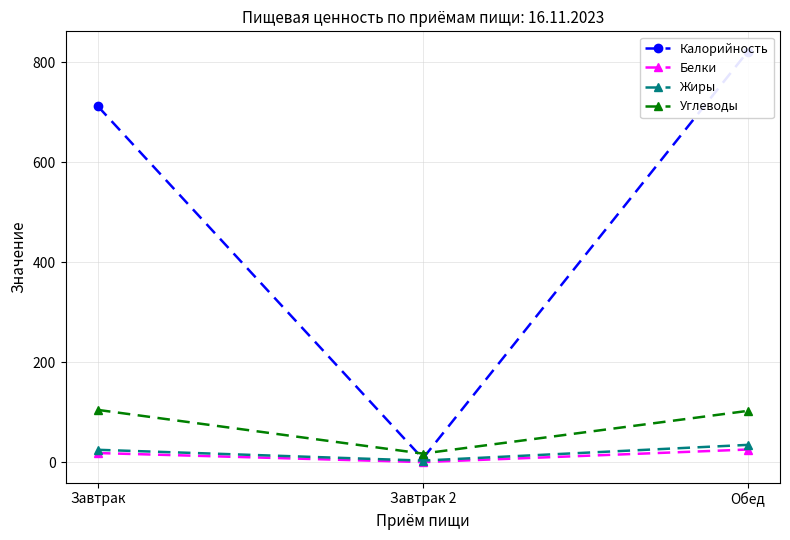

What is the lowest value of the Углеводы series?

17.0